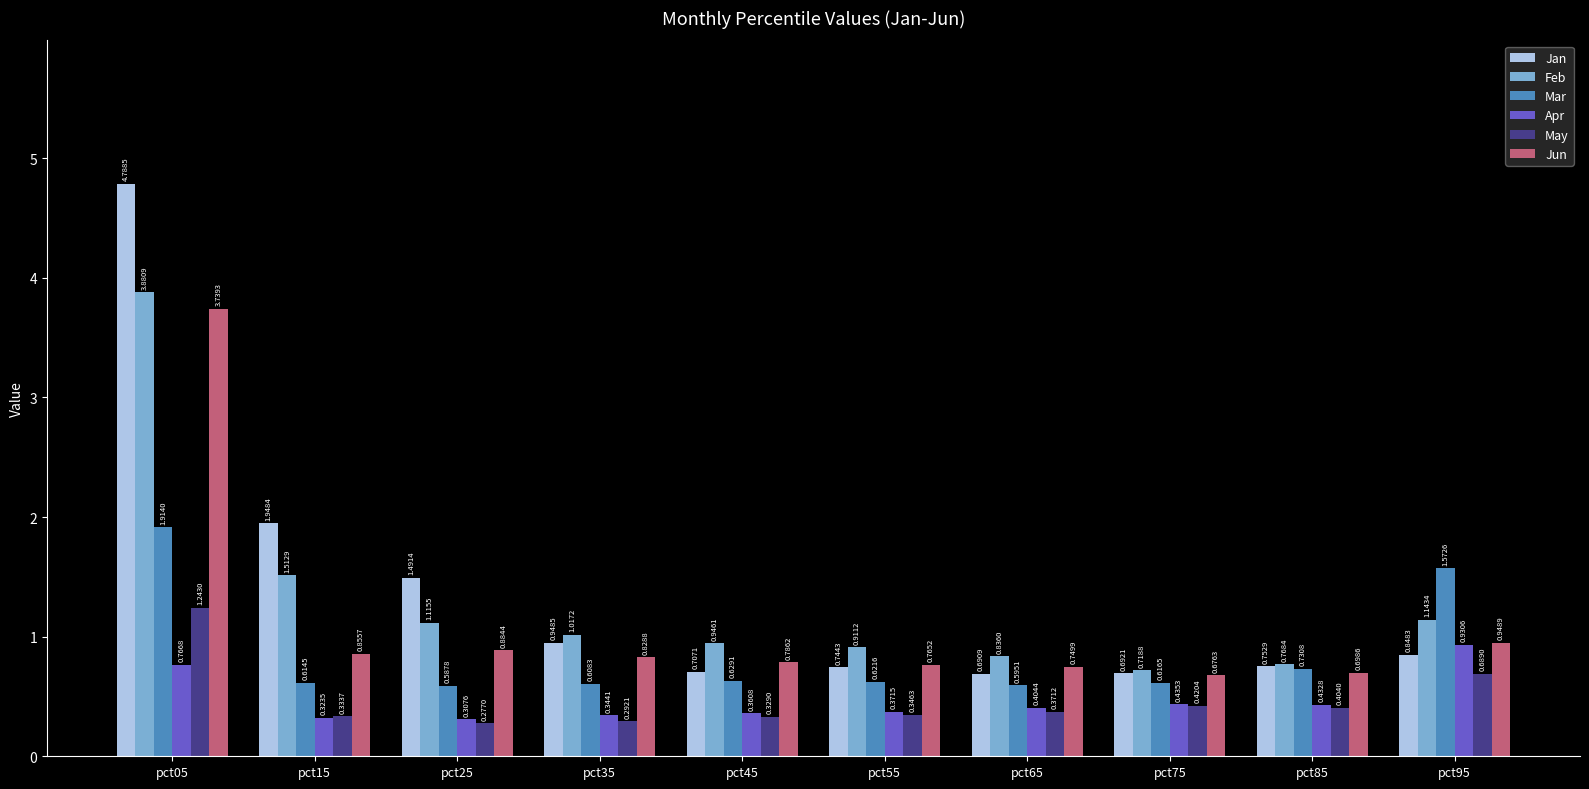

Are the bars grouped side by side (vs. stacked)?

Yes